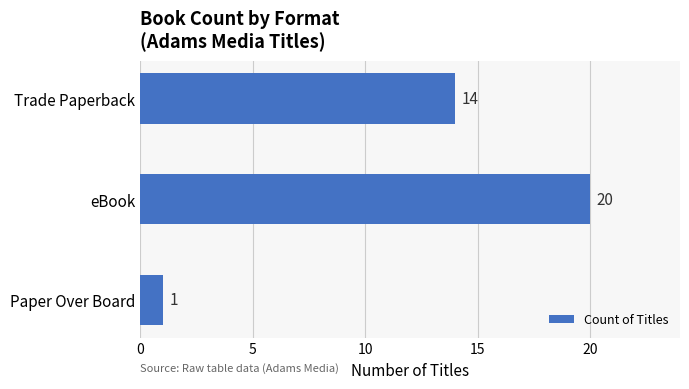

The chart shows a value of 20 at eBook. True or false?

True